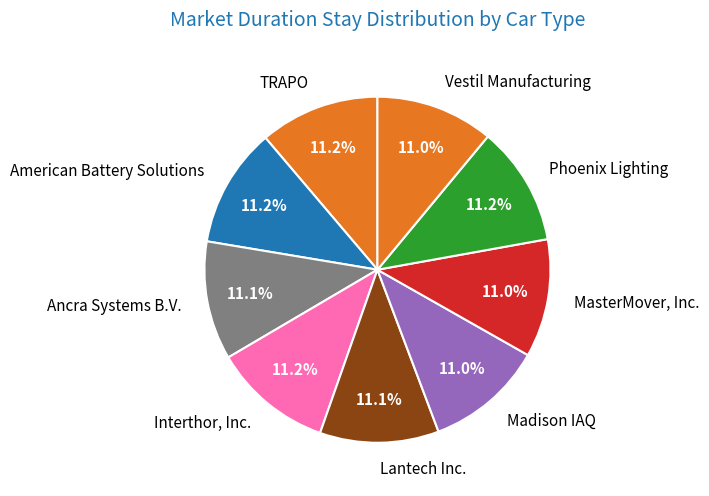

Is it true that Vestil Manufacturing is 11% of the pie?

True